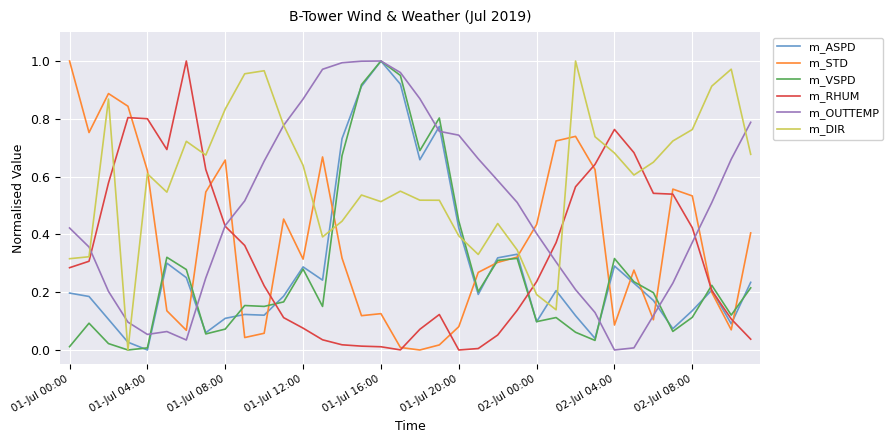

How many times do m_STD and m_RHUM cross each other?

10